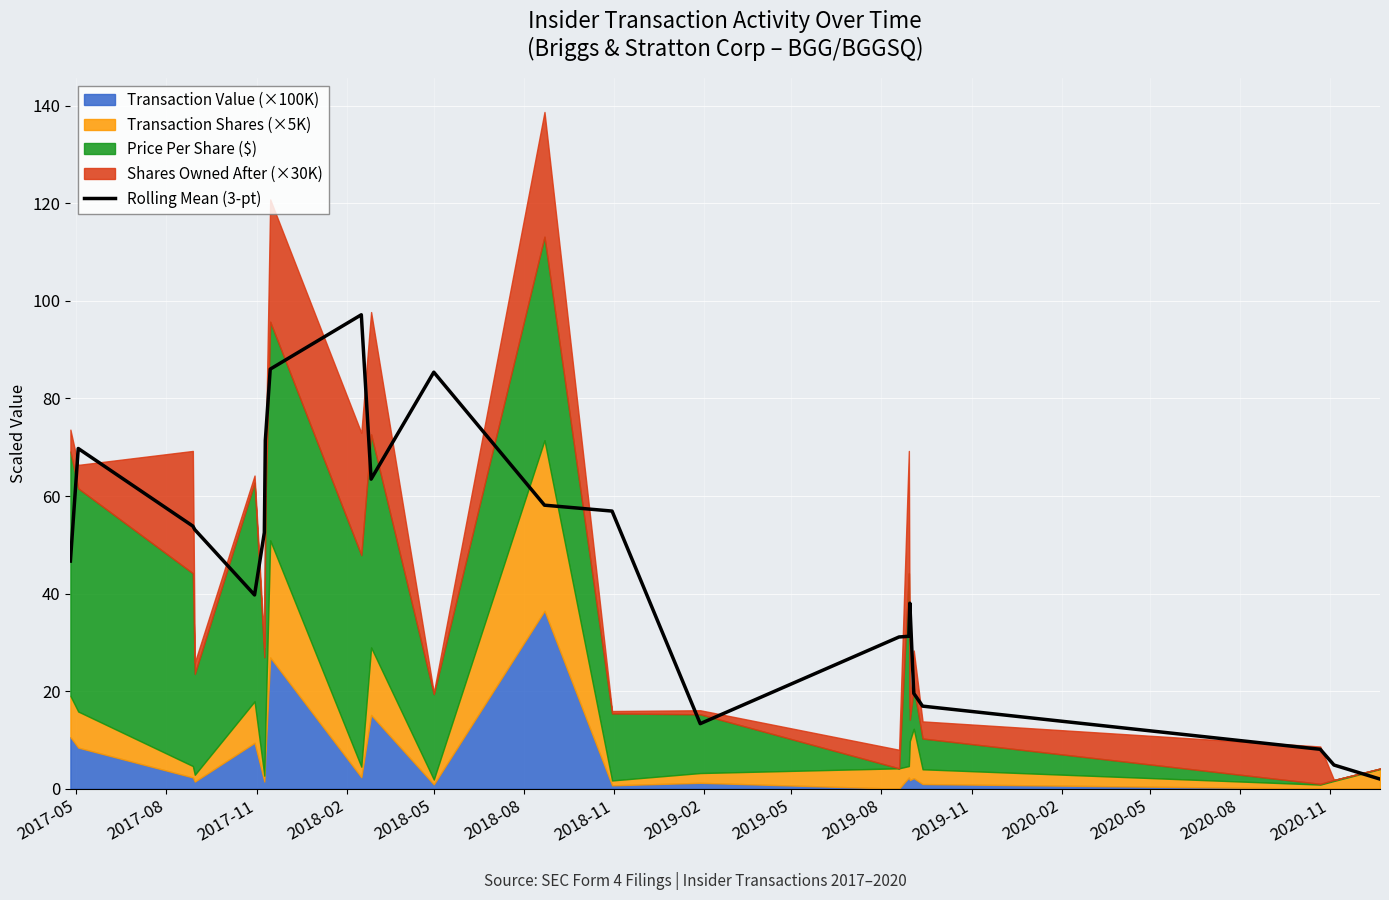

What is the highest value of the Rolling Mean (3-pt) series?

97.2